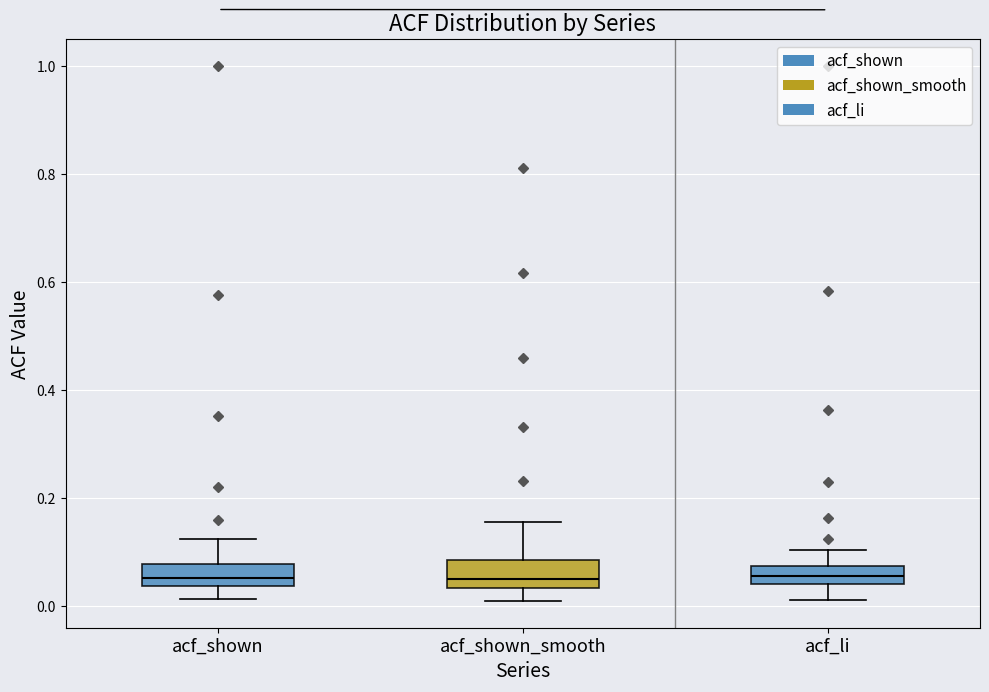

Reading left to right, transcribe this box plot: for each box, give where its median line is, the range the box spans, and where its two whiskers end, as read against the y-axis. The values are not printed on the chart, so give them approximately, as read against the axis.

acf_shown: median 0.06, box 0.04 to 0.08, whiskers 0.02 to 0.12
acf_shown_smooth: median 0.04 (just above the box's lower edge), box 0.04 to 0.08, whiskers 0.00 to 0.16
acf_li: median 0.06, box 0.04 to 0.08, whiskers 0.02 to 0.10